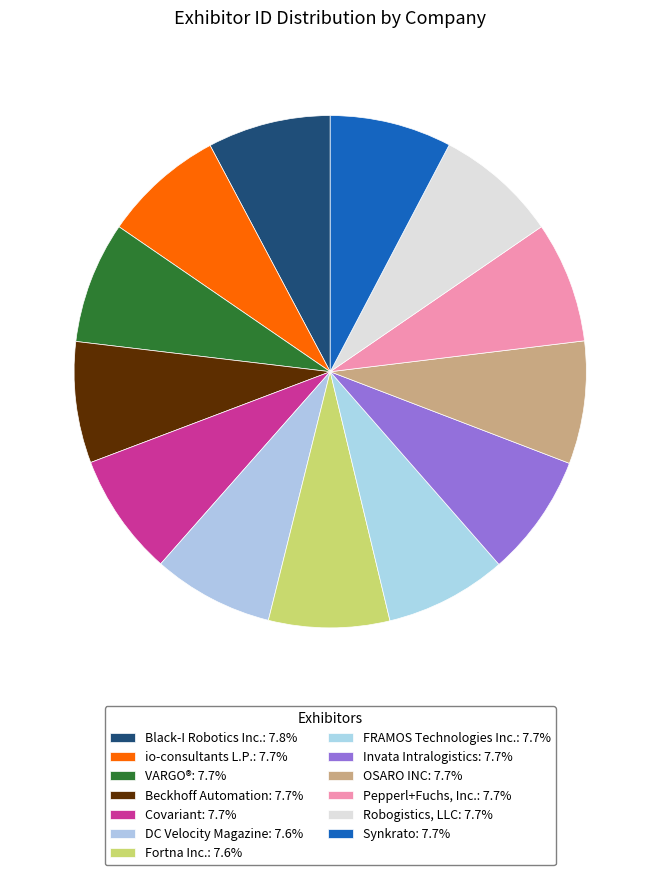

Count the number of slices in the pie.

13